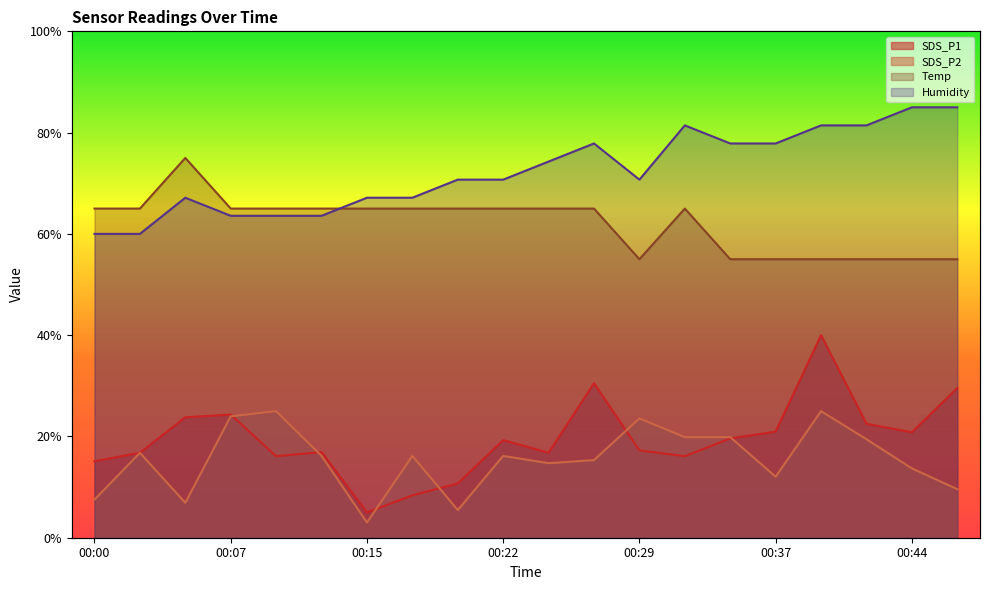

Read the SDS_P1 value at 00:29.

17.2